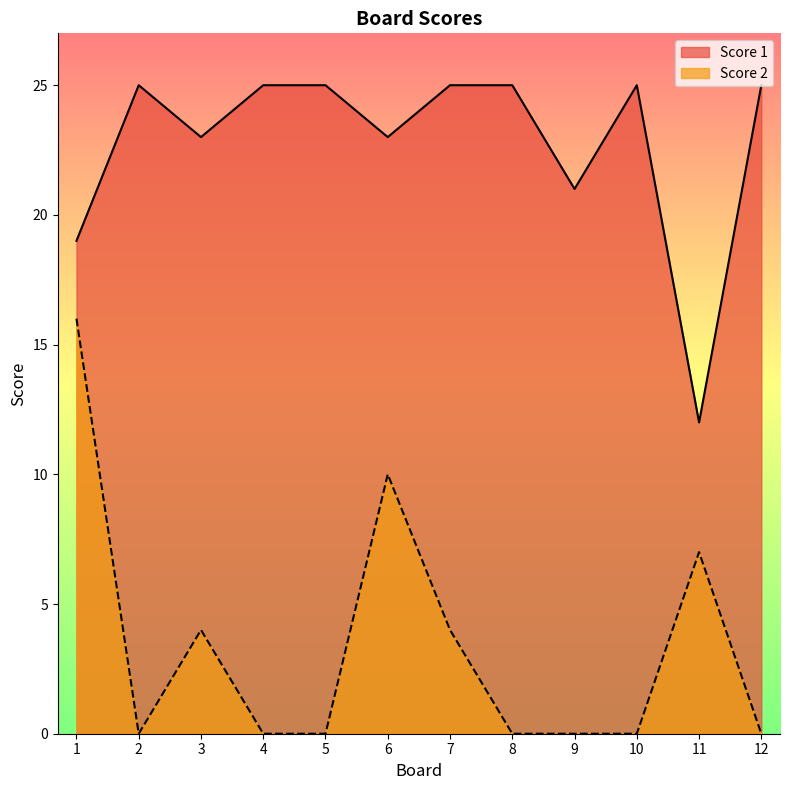

What is the difference between the maximum and minimum values in the Score 1 series?

13